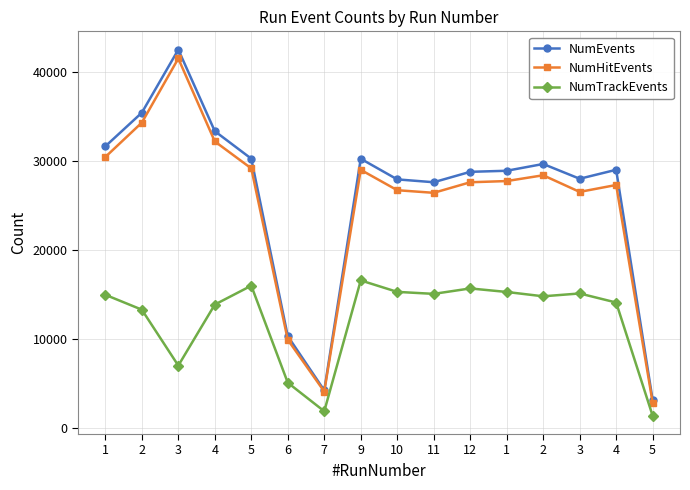

In NumHitEvents, how many points are higher than both neighbors (excluding endpoints)?

4